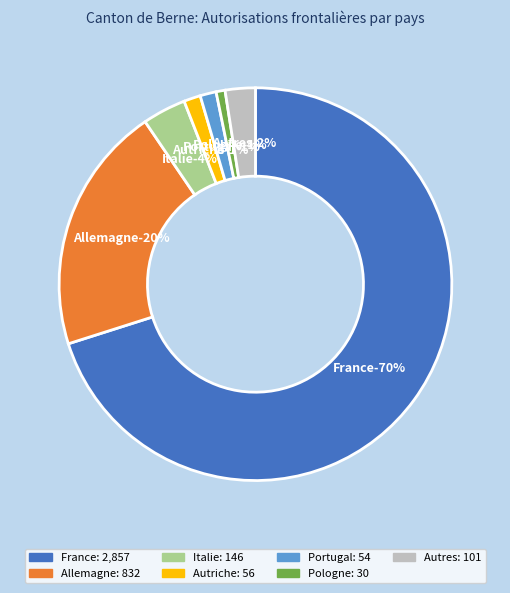

To the nearest percent, what is the average slice percentage?

14%